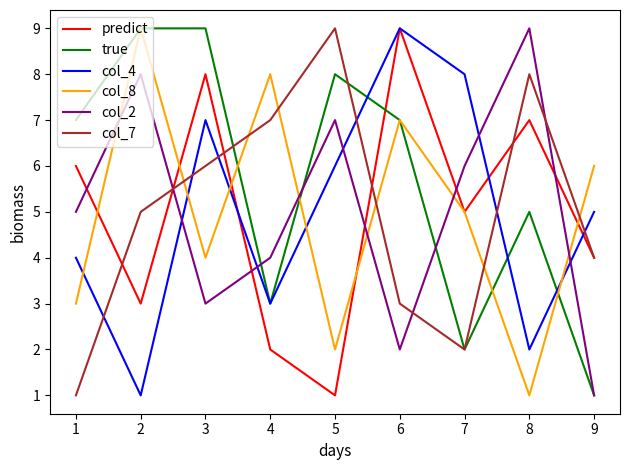

What are all the series names shown in the legend?

predict, true, col_4, col_8, col_2, col_7